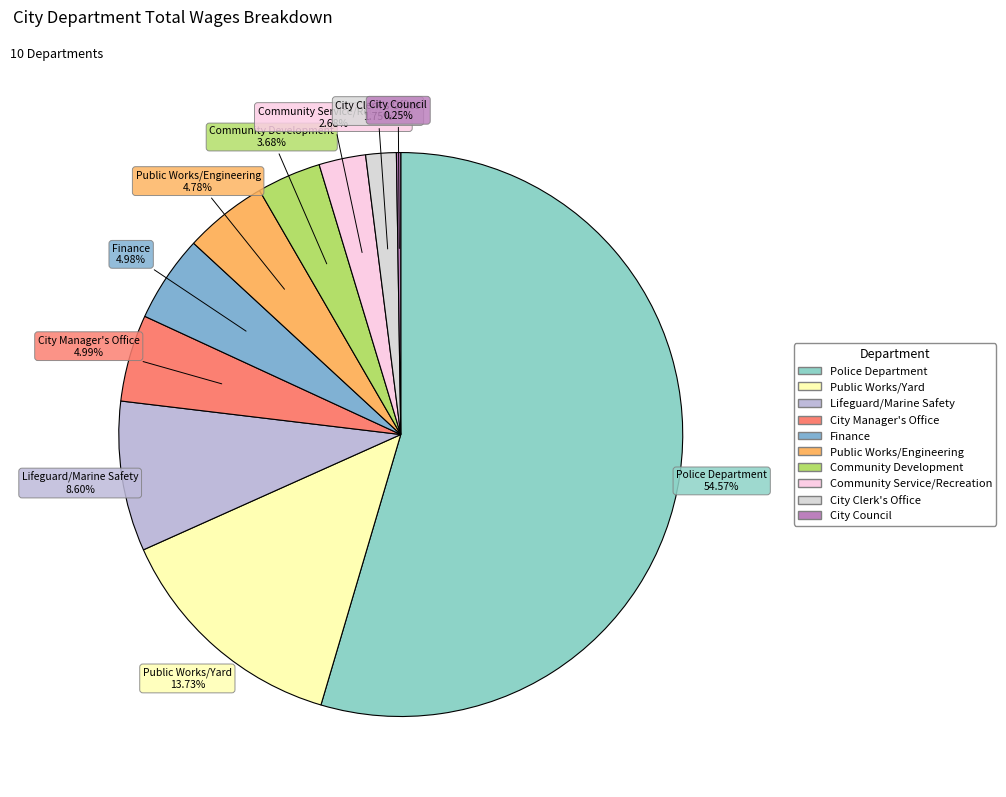

To the nearest percent, what percentage of the pie is City Clerk's Office?

2%